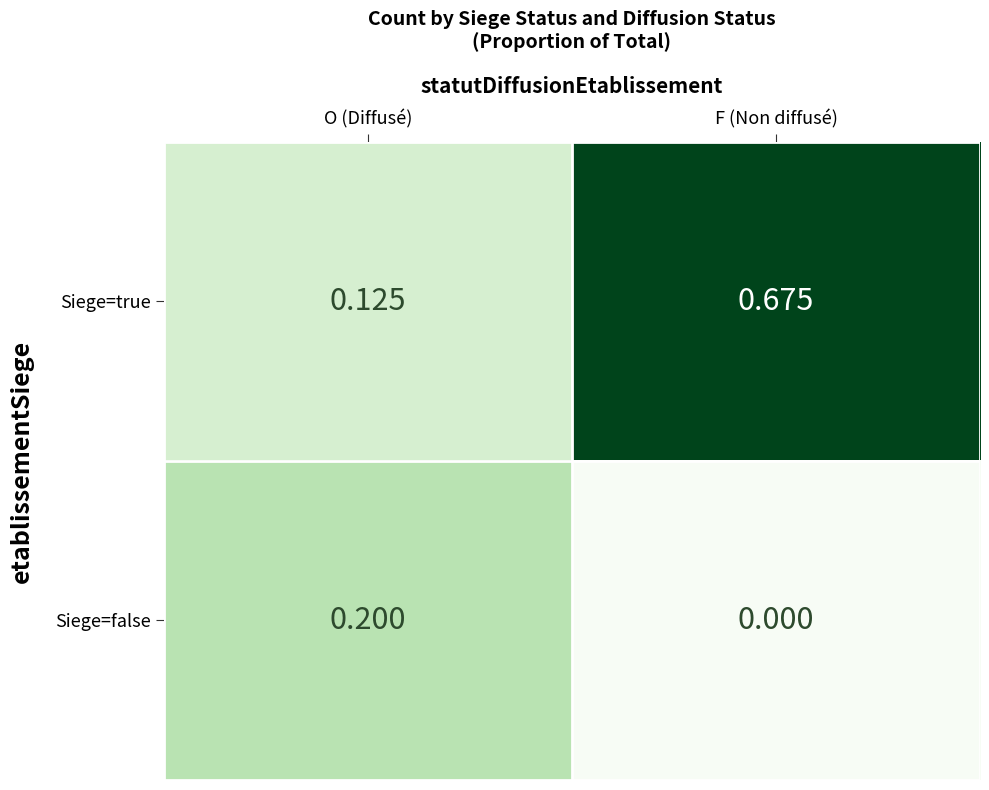

Which series has the largest range (max minus min)?

Siege=true